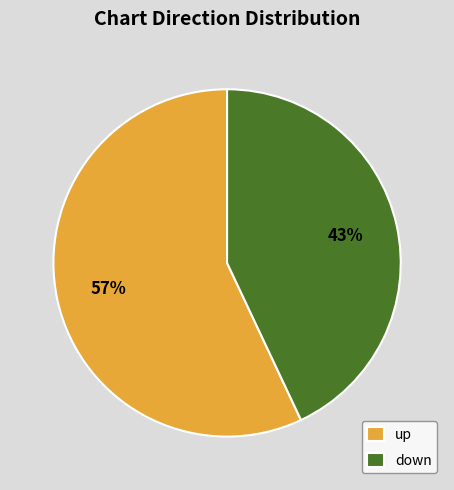

What percentage is the up slice, to the nearest percent?

57%